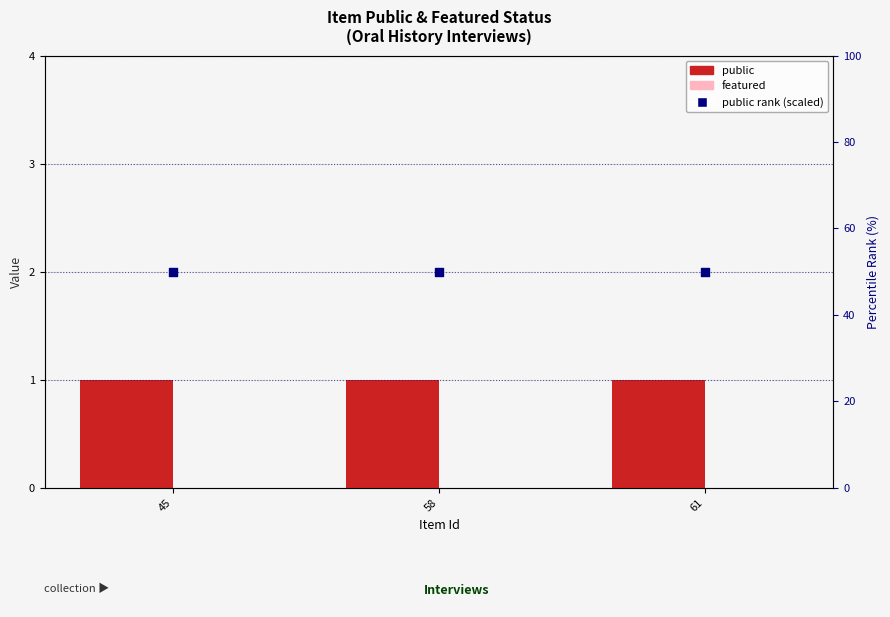

Which series has the widest spread of Y values?

public